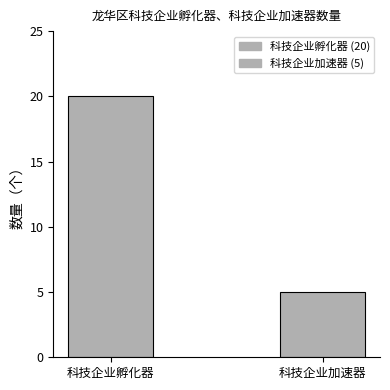

What is the label of the 2nd bar from the right?

科技企业孵化器